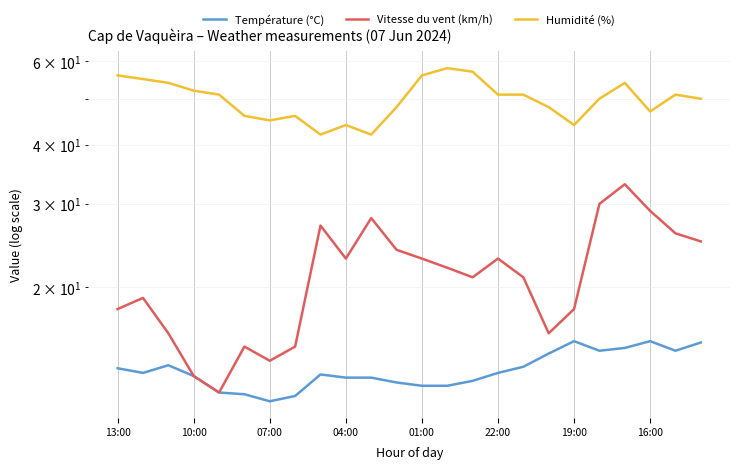

Is the value of Température (°C) at 18 greater than the value of Humidité (%) at 17?

No